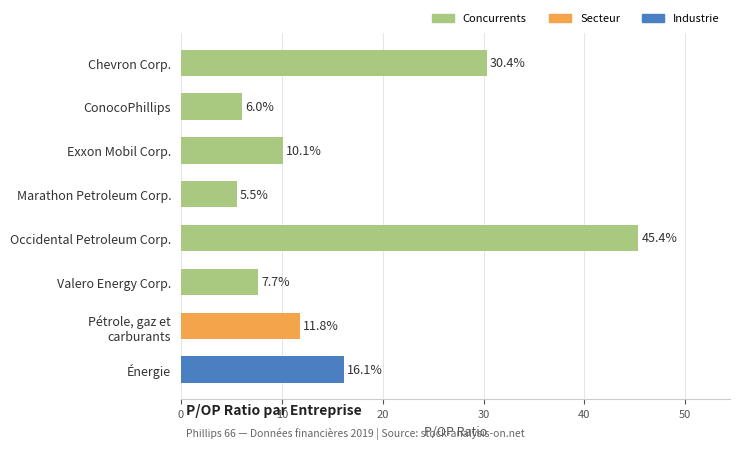

How many data points does each series have?

8